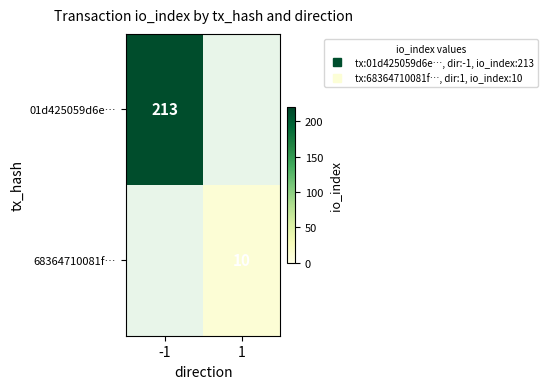

Which category has the lowest value in the 01d425059d6e… series?

1